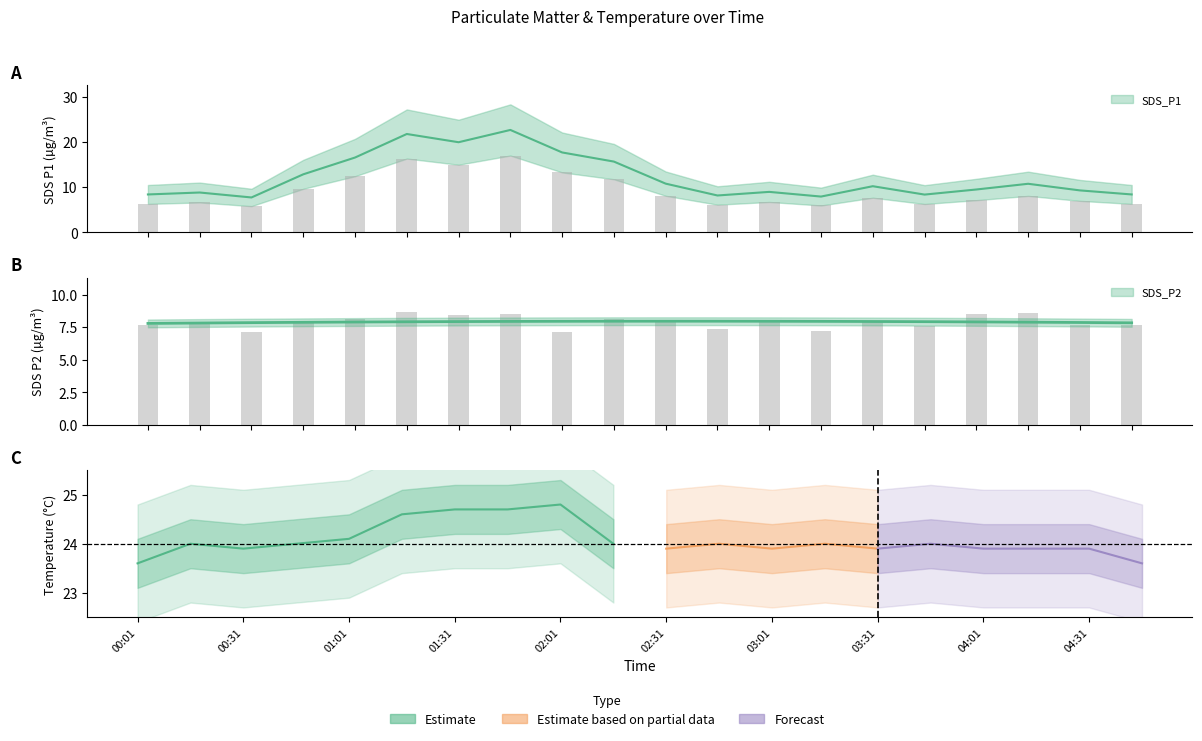

What is the label of the 15th bar from the right?

01:16